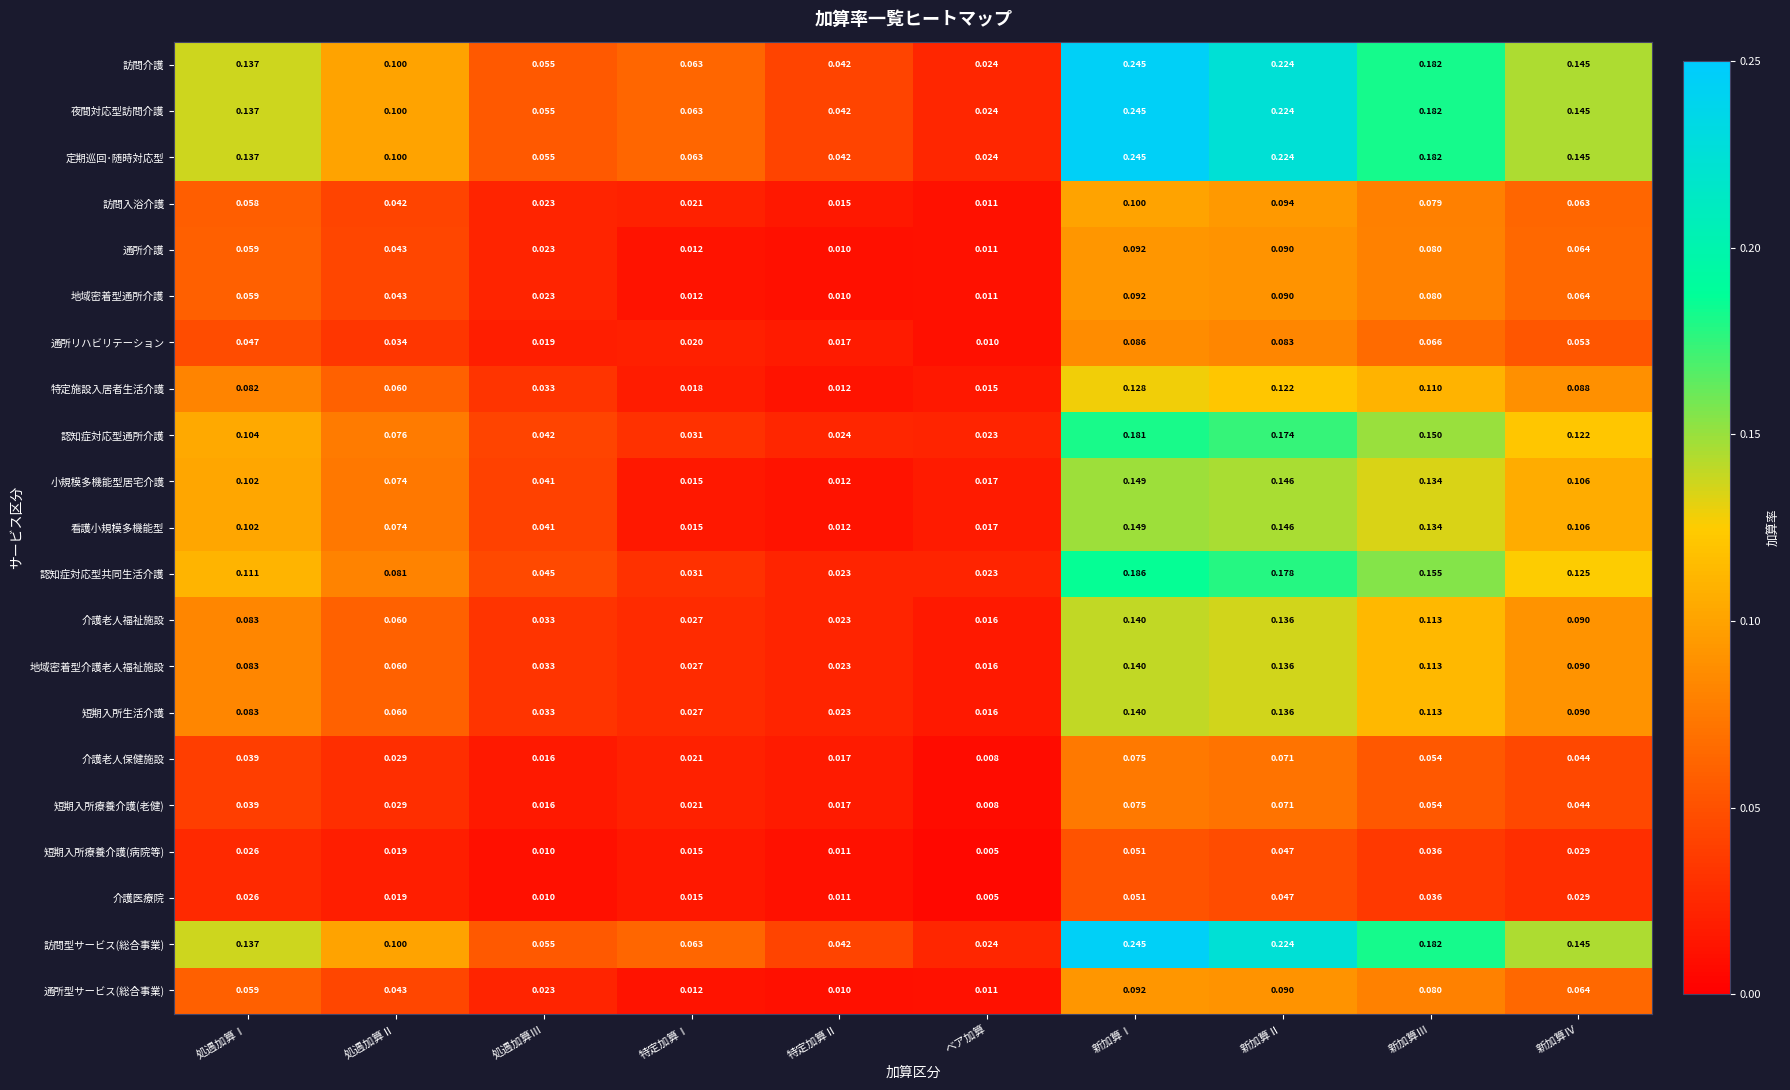

Is the value of 通所型サービス(総合事業) at 特定加算Ⅱ greater than the value of 定期巡回･随時対応型 at 新加算Ⅳ?

No